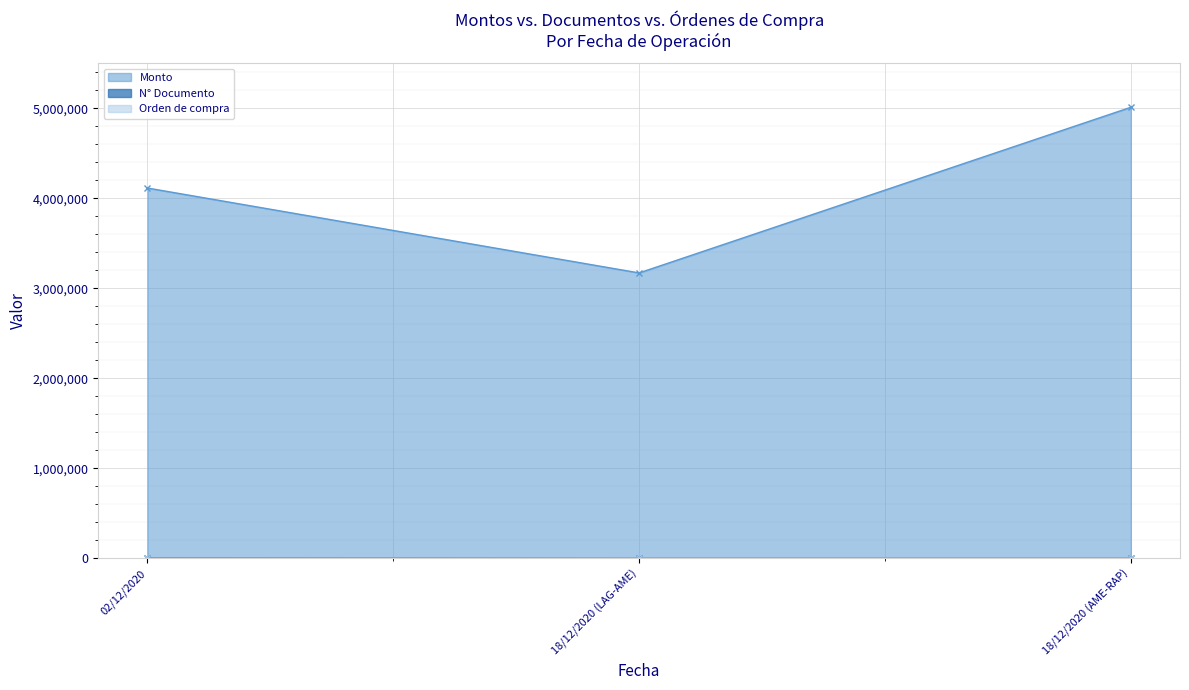

How many lines are shown in the chart?

3